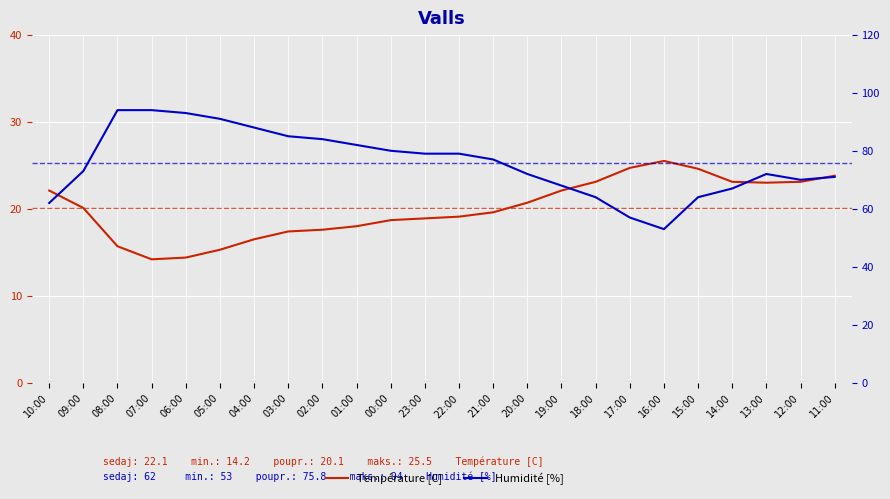

Where is the first local maximum for Température [C]?

16:00